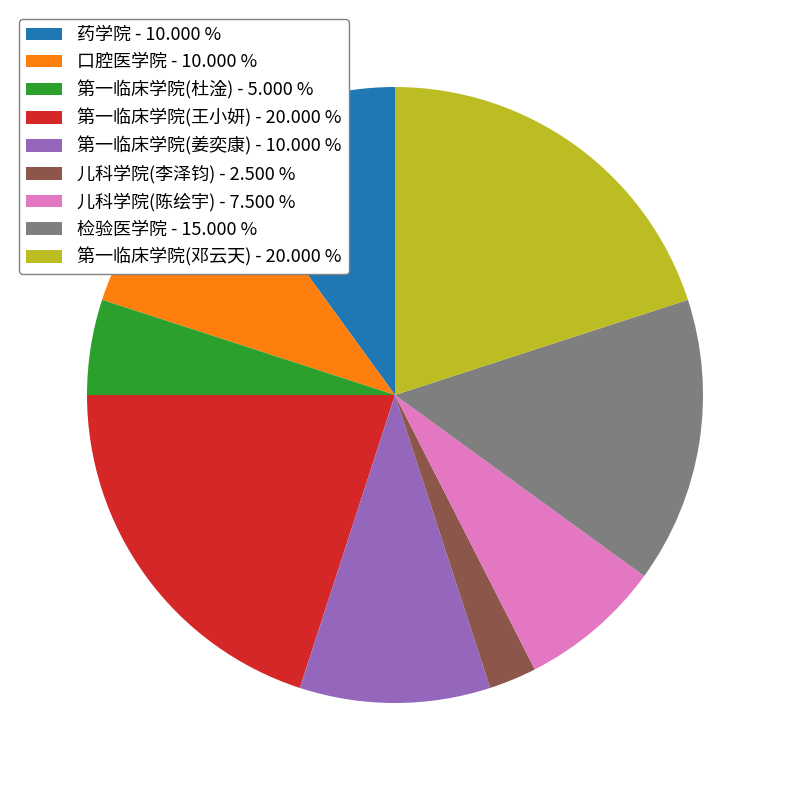

Does 第一临床学院(姜奕康) - 10.000 % represent more than half of the total?

No